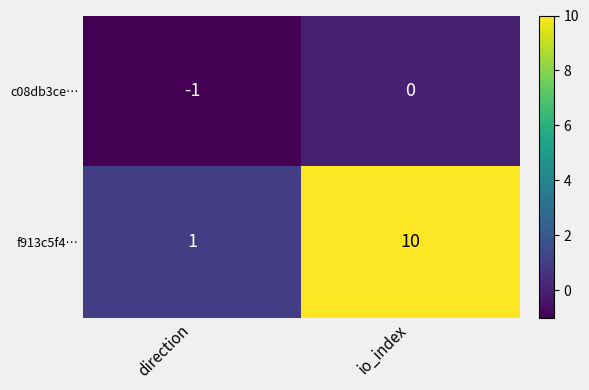

What is the total value across all series at io_index?

10